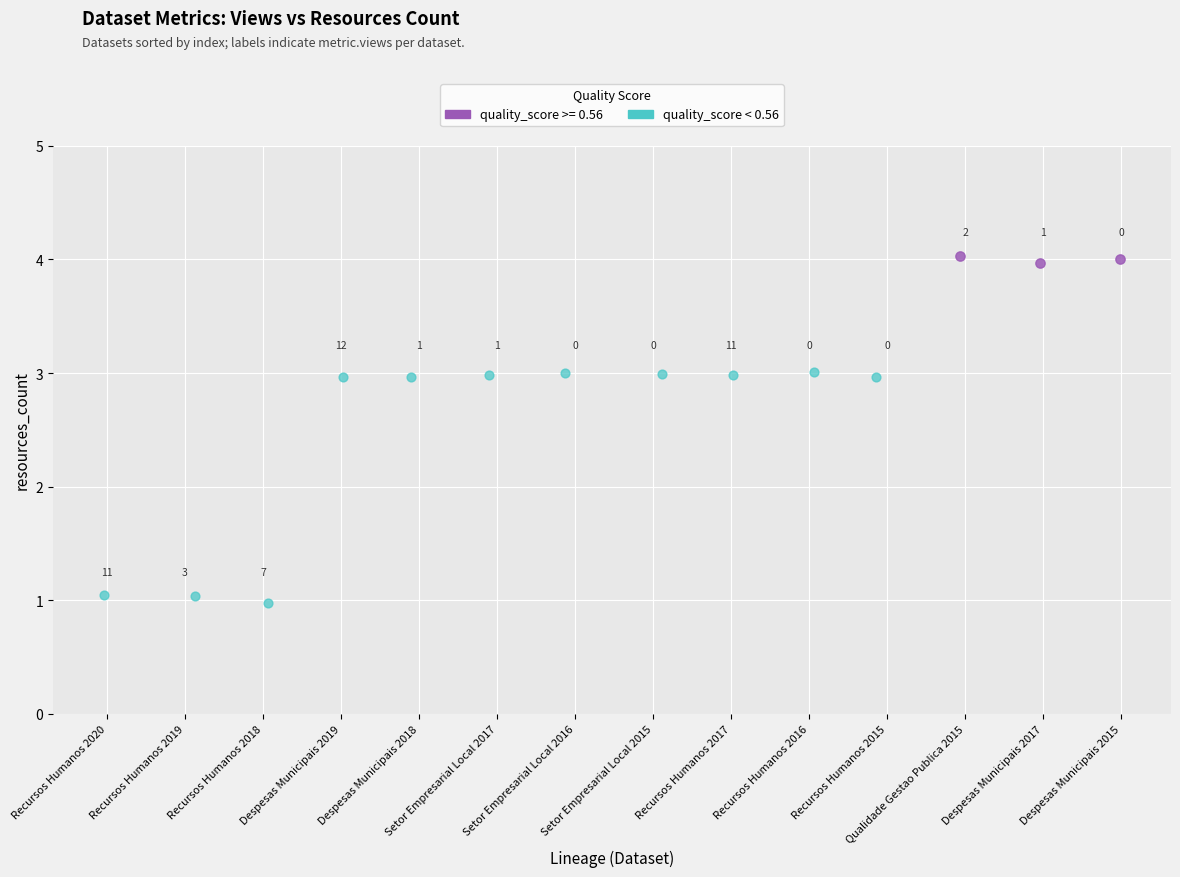

Which series contains the lowest Y value?

quality_score < 0.56